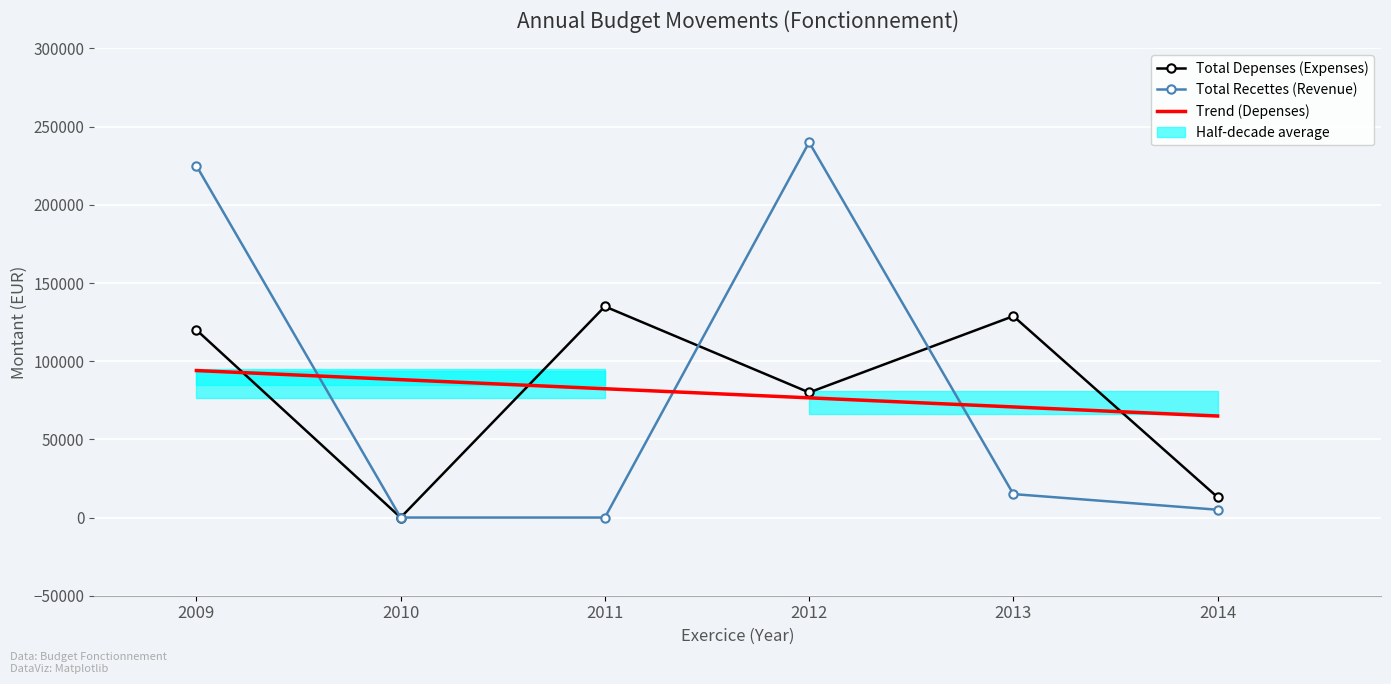

Reading right to left, transcribe all the data shown in this chart.

Total Depenses (Expenses): 13000.0	128800.0	80000.0	135000.0	0.0	120000.0
Total Recettes (Revenue): 5000.0	15000.0	240000.0	0.0	0.0	225000.0
Trend (Depenses): 64923.8	70741.0	76558.1	82375.2	88192.4	94009.5